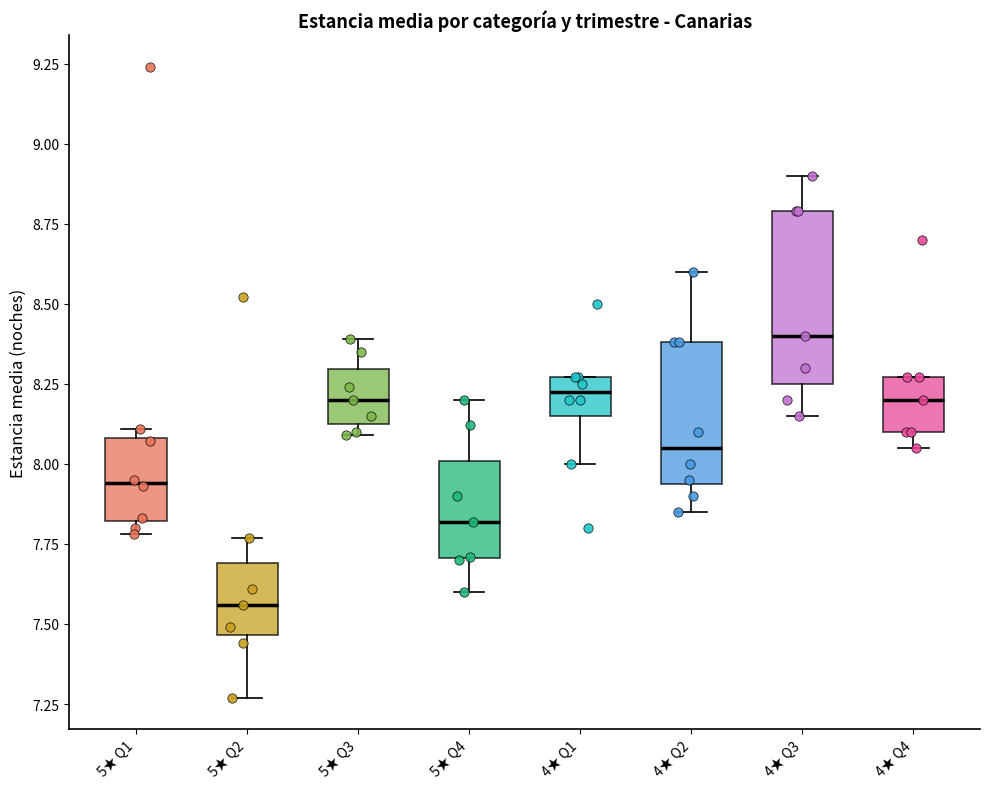

Comparing the boxes themselves (not the whiskers), which one is the tallest?

4★ Q3